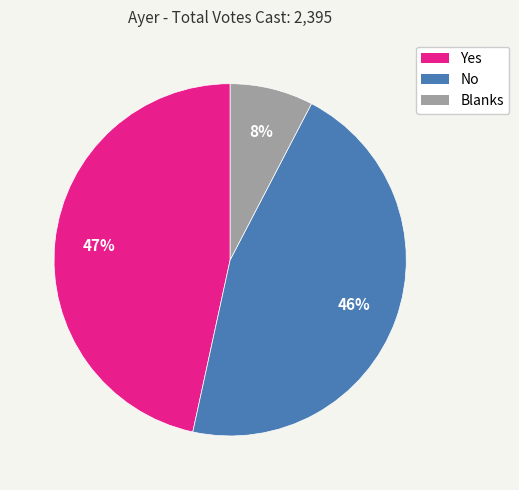

Does Yes account for over 50% of the chart?

No